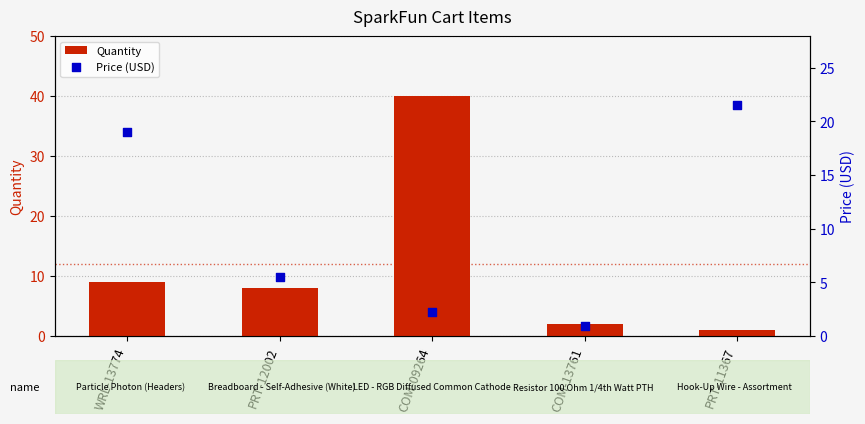

At which category is the sum across all series the highest?

COM-09264